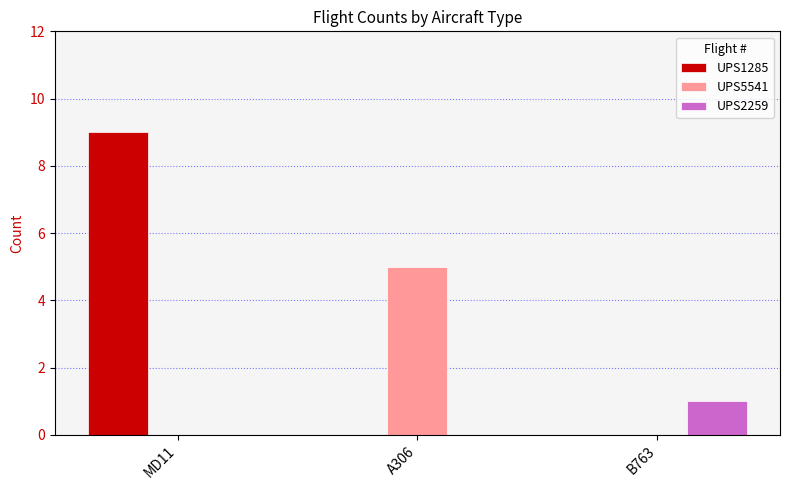

Is the value of UPS1285 at A306 greater than the value of UPS5541 at A306?

No